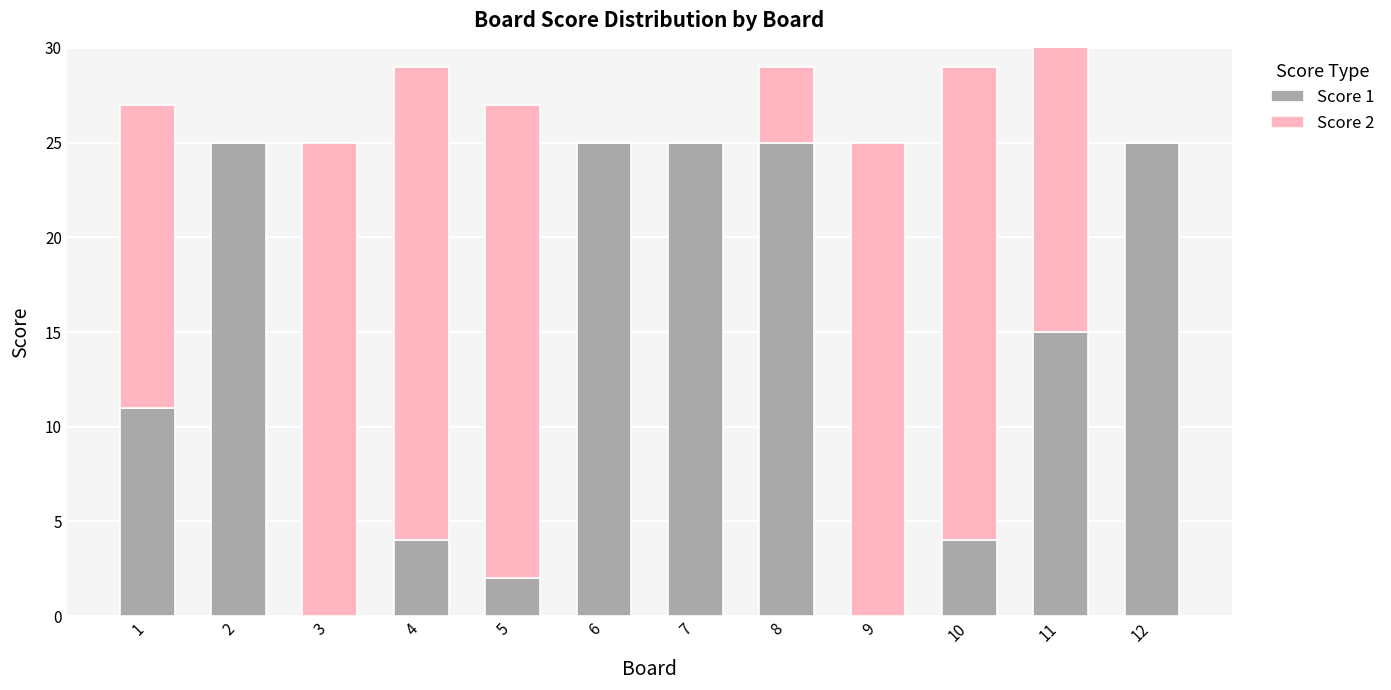

At which label is Score 1 closest to 12?

1